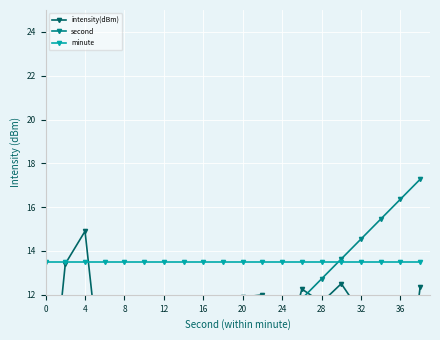

List the series in order of their peak value, lowest first.

minute, intensity(dBm), second